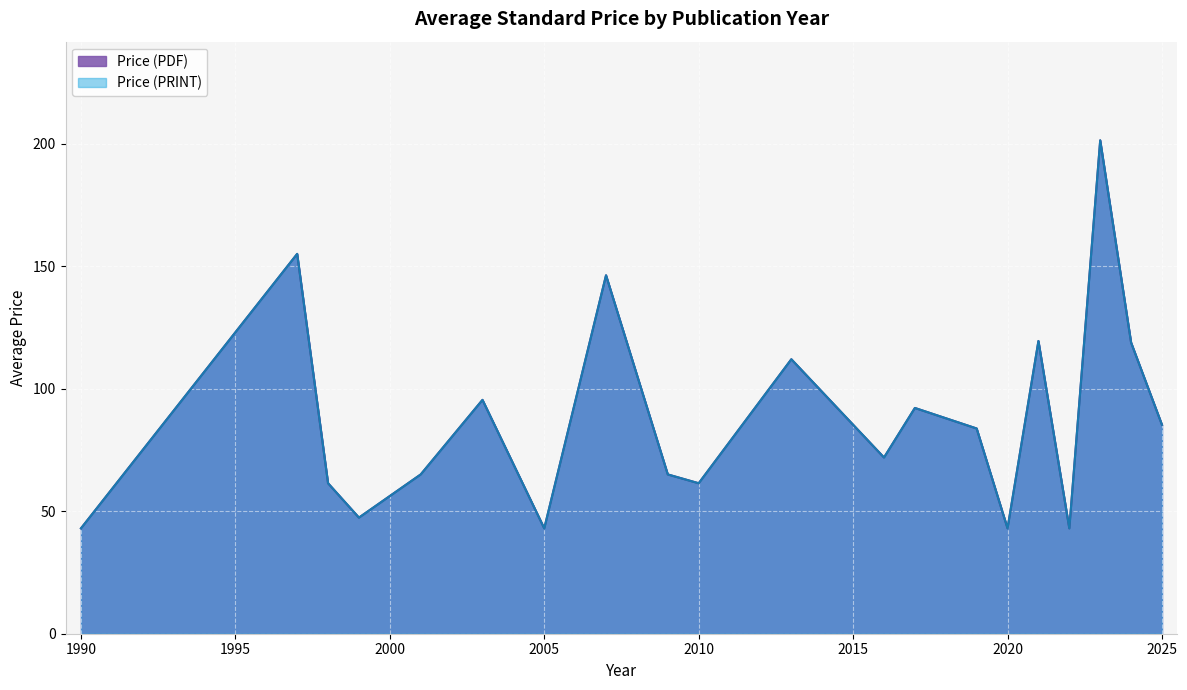

At 2019, list the series in order from largest to smallest.

Price (PDF), Price (PRINT)